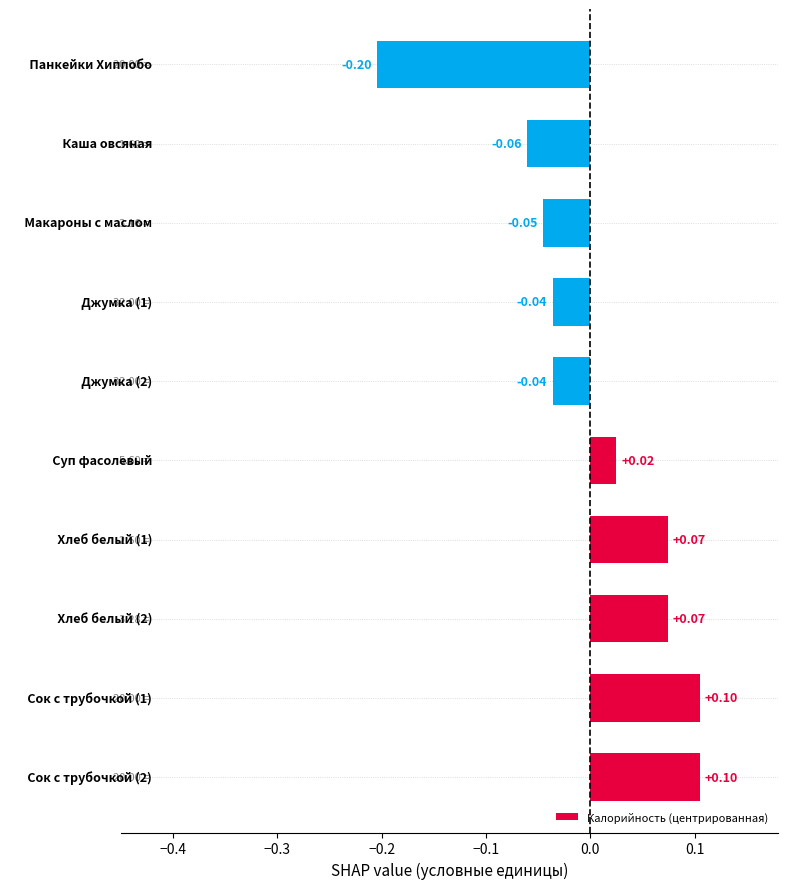

What is the difference between the second highest and minimum values?

0.3